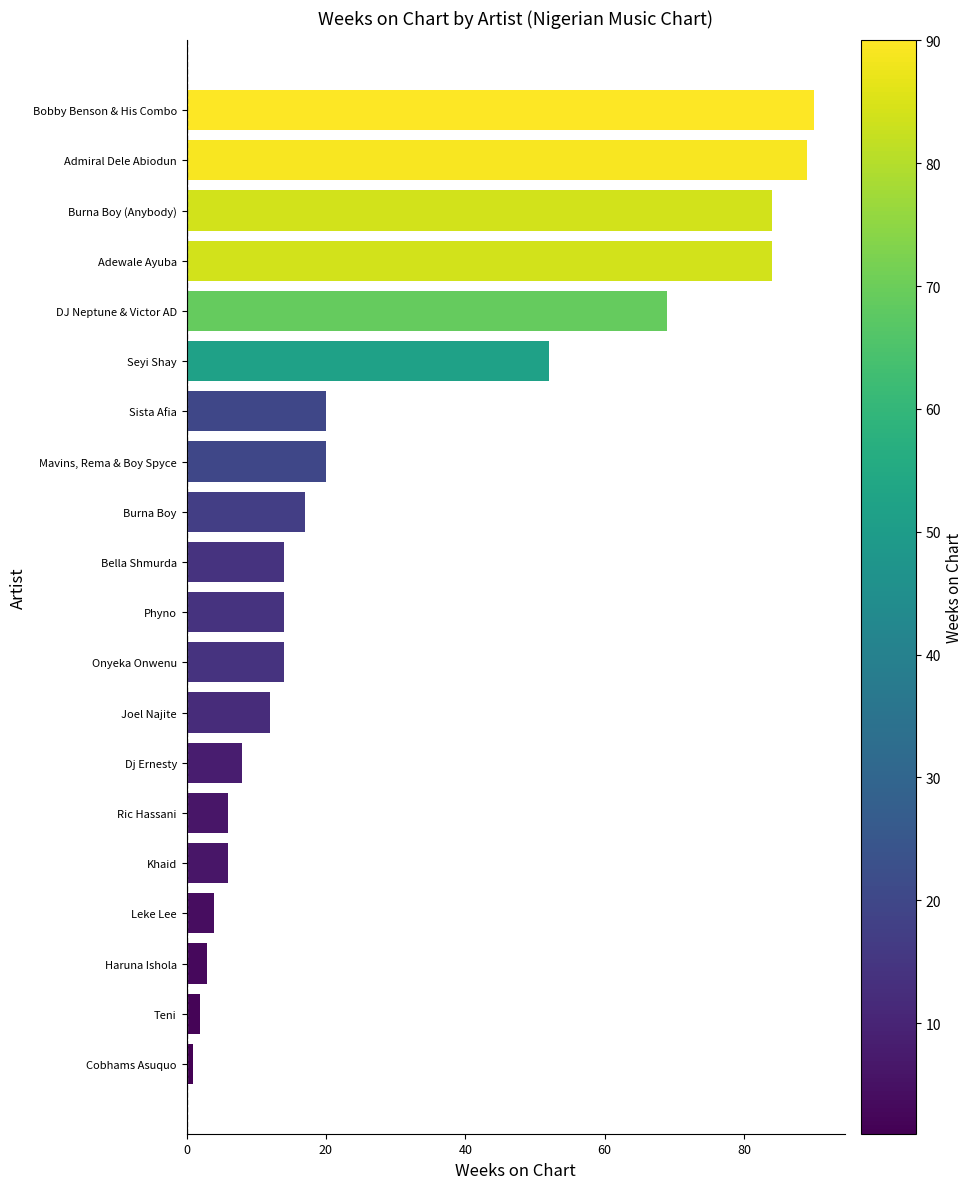

What is the change in value from DJ Neptune & Victor AD to Bobby Benson & His Combo?

+21